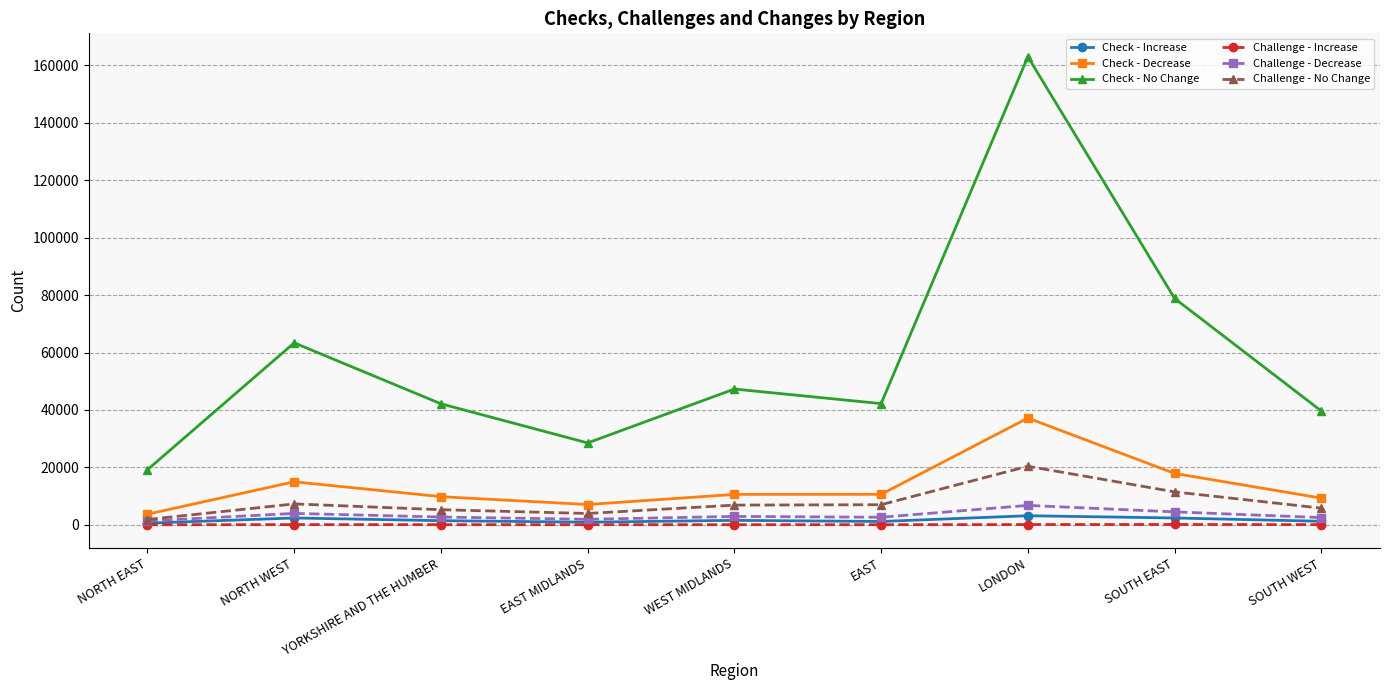

How many data points does each series have?

9